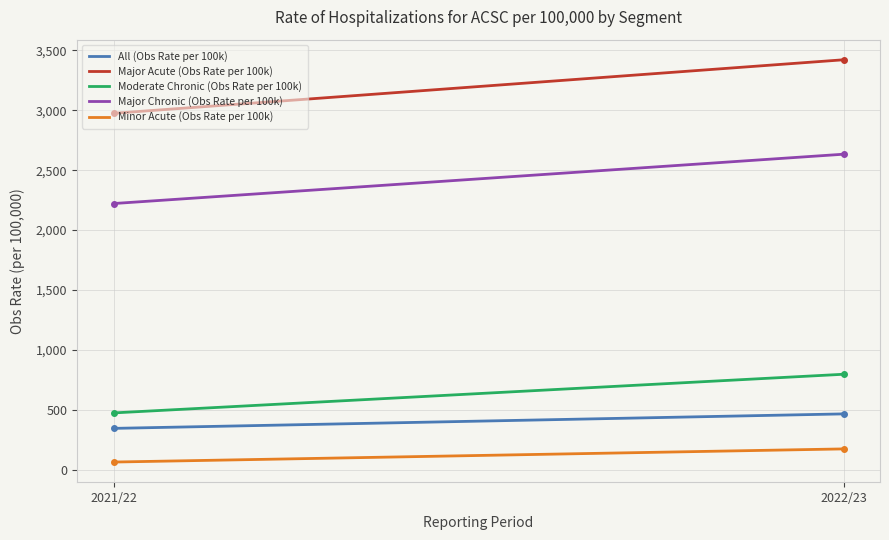

Which series has the widest spread of values?

Major Acute (Obs Rate per 100k)